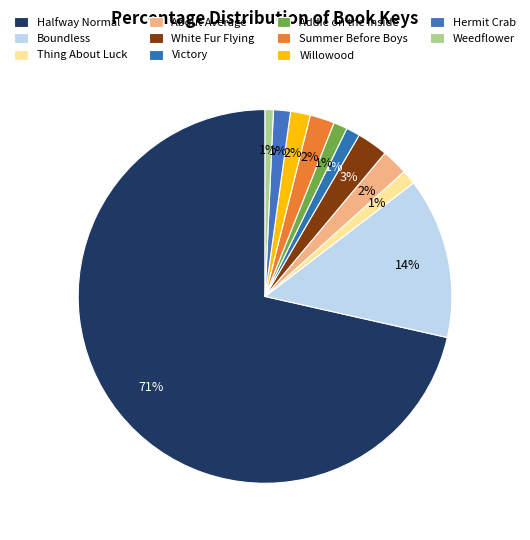

The White Fur Flying slice represents 1% of the pie. True or false?

False